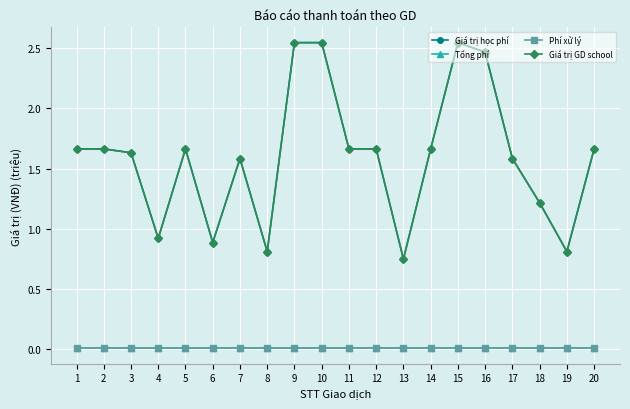

Reading left to right, list all the values displayed in this chart.

Giá trị học phí: 1=1.7	2=1.7	3=1.6	4=0.9	5=1.7	6=0.9	7=1.6	8=0.8	9=2.5	10=2.5	11=1.7	12=1.7	13=0.7	14=1.7	15=2.5	16=2.5	17=1.6	18=1.2	19=0.8	20=1.7
Tổng phí: 1=0.0	2=0.0	3=0.0	4=0.0	5=0.0	6=0.0	7=0.0	8=0.0	9=0.0	10=0.0	11=0.0	12=0.0	13=0.0	14=0.0	15=0.0	16=0.0	17=0.0	18=0.0	19=0.0	20=0.0
Phí xử lý: 1=0.0	2=0.0	3=0.0	4=0.0	5=0.0	6=0.0	7=0.0	8=0.0	9=0.0	10=0.0	11=0.0	12=0.0	13=0.0	14=0.0	15=0.0	16=0.0	17=0.0	18=0.0	19=0.0	20=0.0
Giá trị GD school: 1=1.7	2=1.7	3=1.6	4=0.9	5=1.7	6=0.9	7=1.6	8=0.8	9=2.5	10=2.5	11=1.7	12=1.7	13=0.7	14=1.7	15=2.5	16=2.5	17=1.6	18=1.2	19=0.8	20=1.7